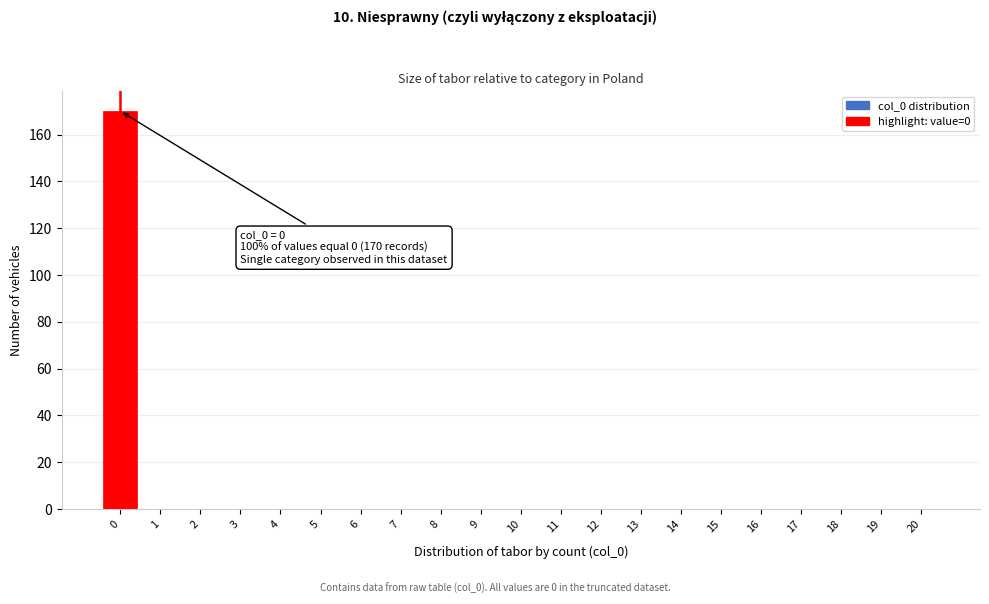

Over which range of the x-axis is the bar tallest?

-0.5 to 0.5